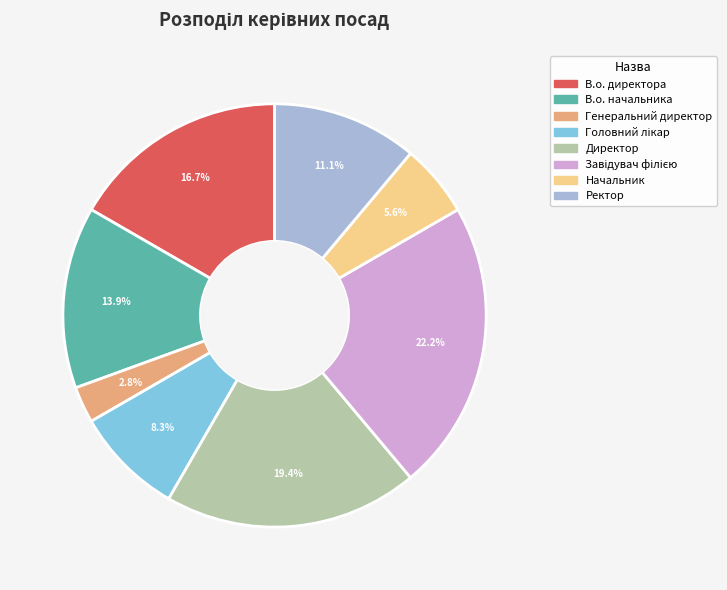

Which category has the smallest portion of the pie?

Генеральний директор